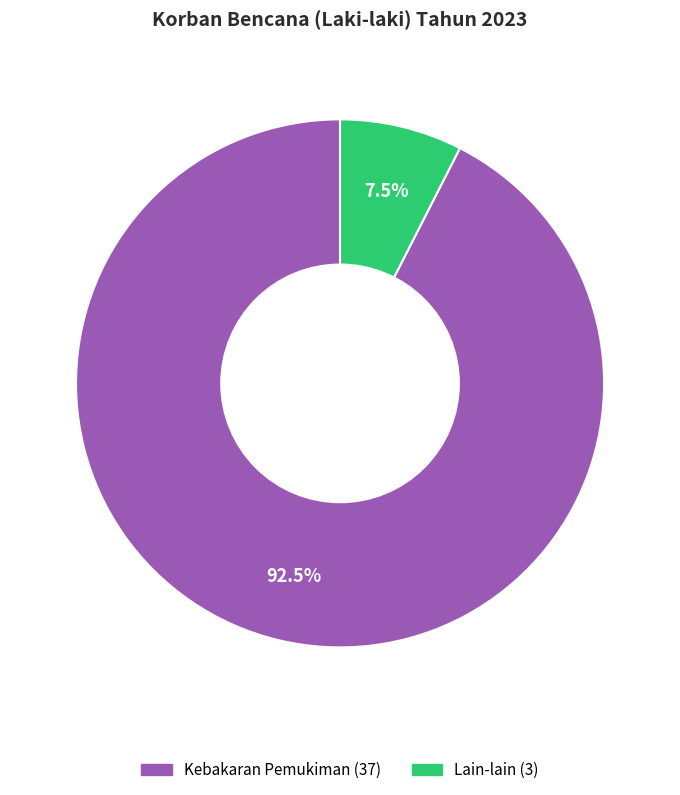

Is there a majority slice in this chart?

Yes